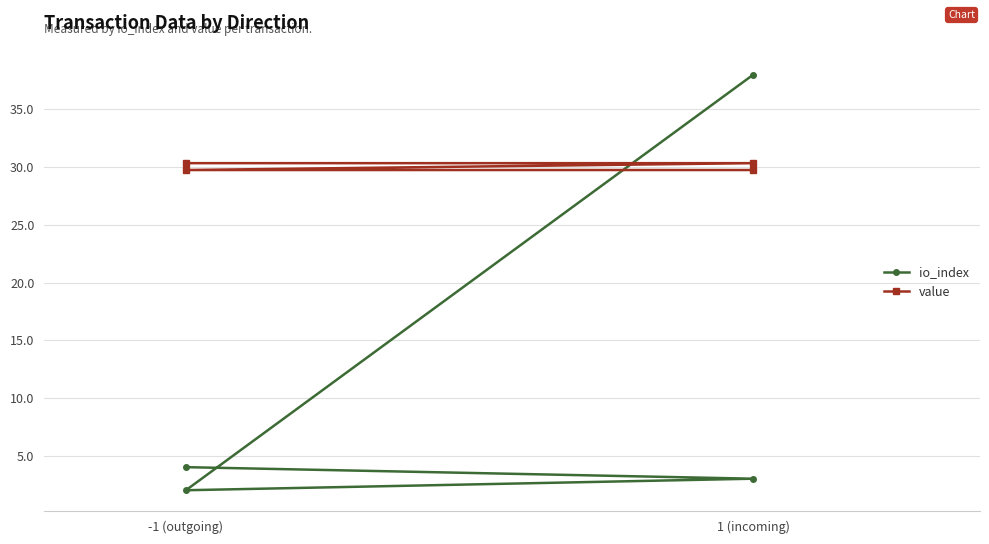

At how many categories does at least one series exceed 34?

1